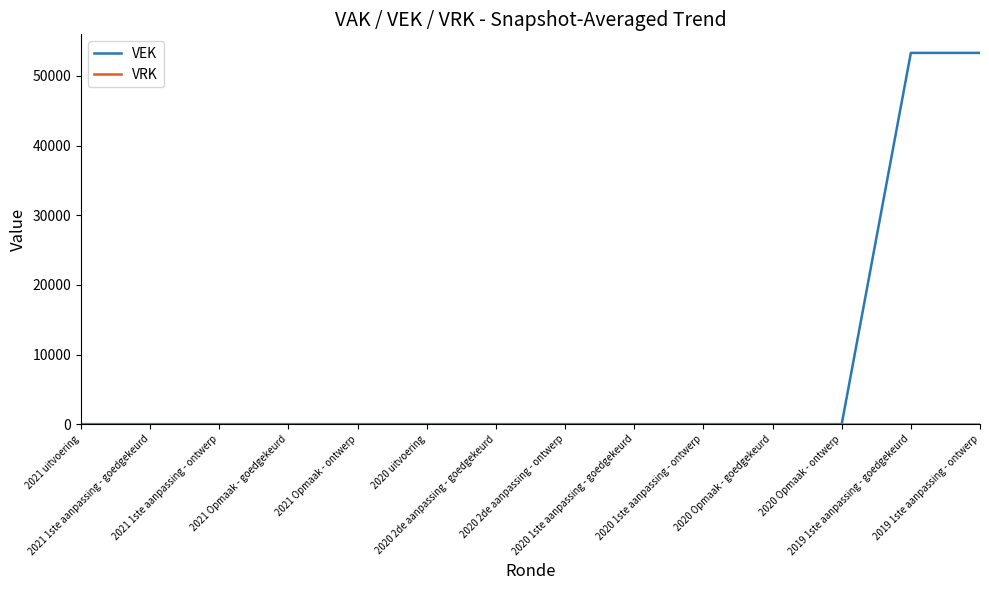

What is the highest value of the VEK series?

53300